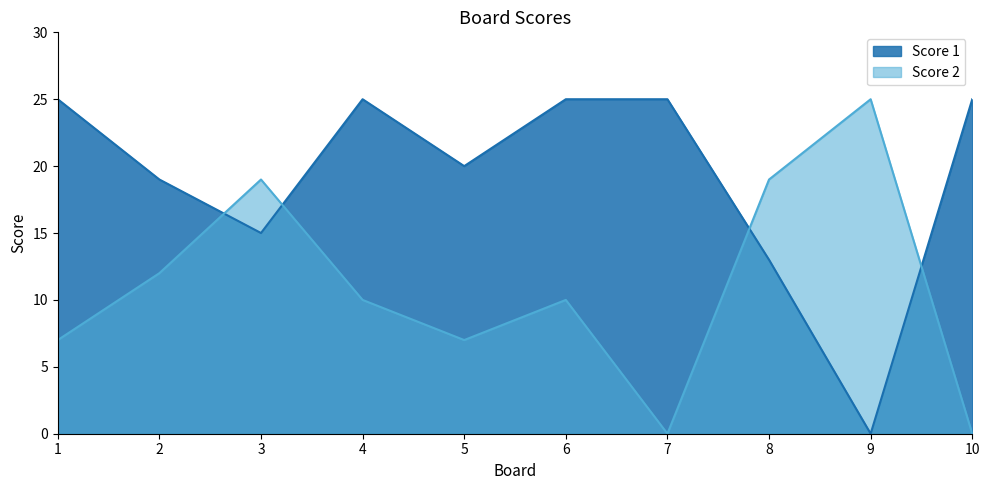

At which category is the sum across all series the highest?

4